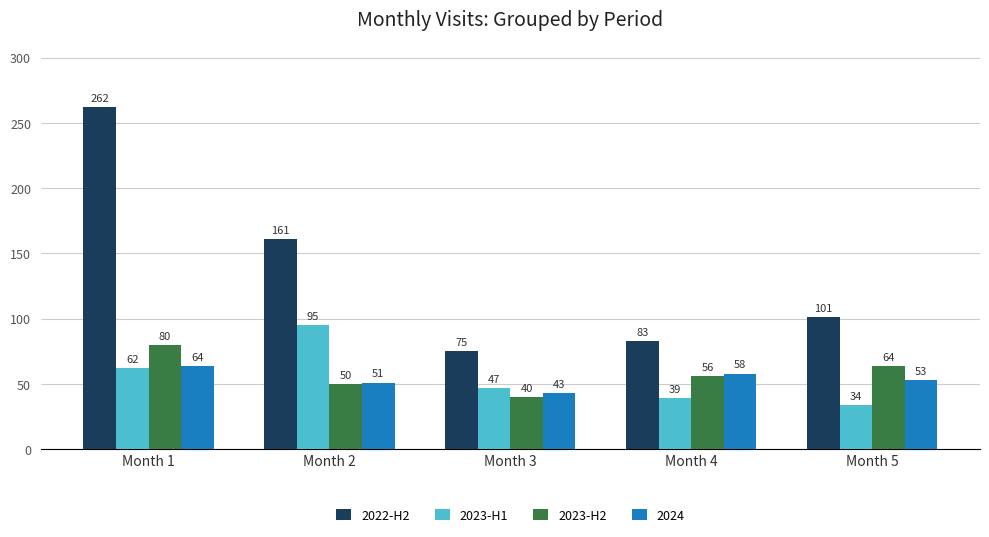

Reading left to right, transcribe all the data shown in this chart.

2022-H2: 262	161	75	83	101
2023-H1: 62	95	47	39	34
2023-H2: 80	50	40	56	64
2024: 64	51	43	58	53